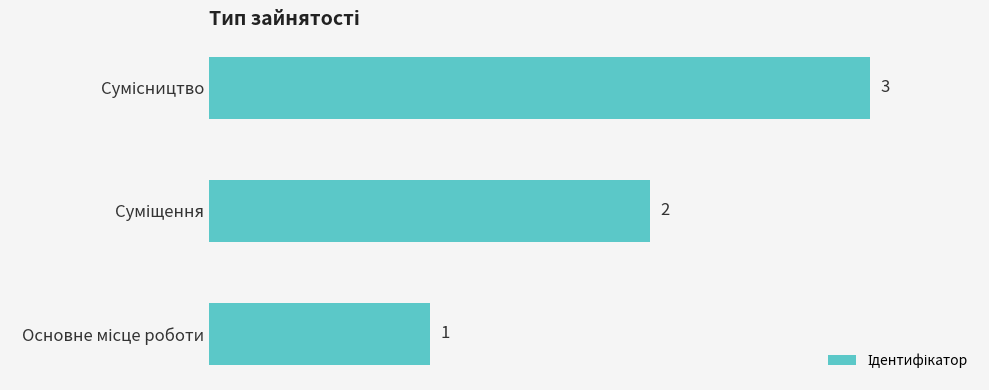

What is the sum of all values?

6